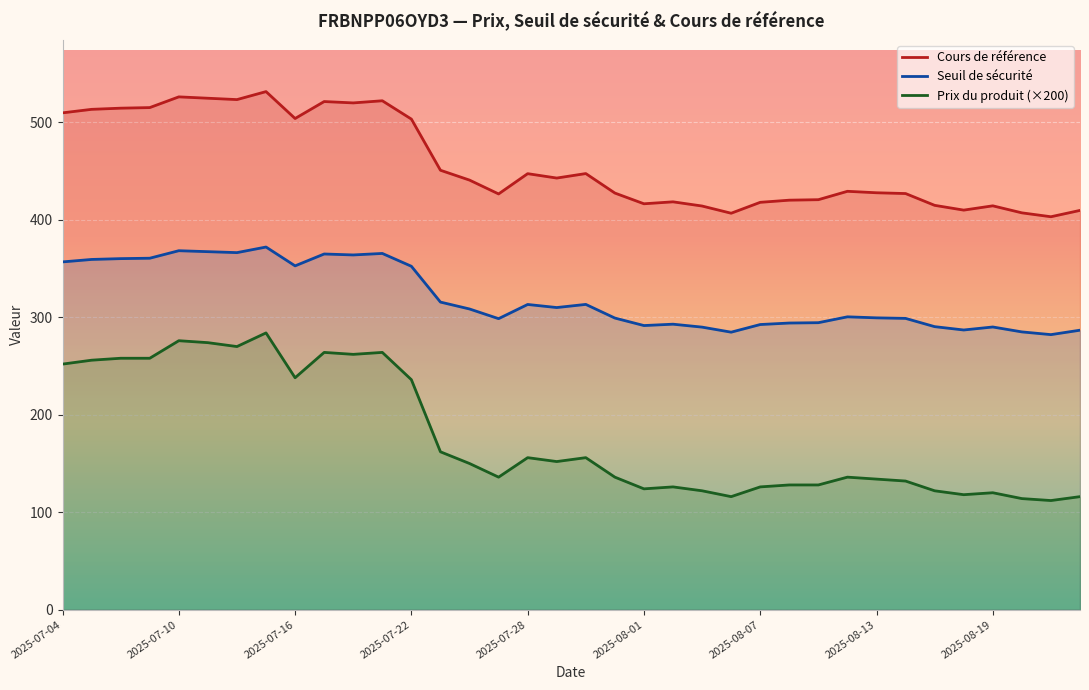

True or false: Prix du produit (×200) has a value of 200.3 at 2025-08-13.

False